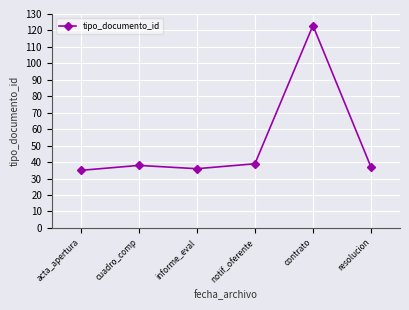

Is it true that the value at contrato is 123?

True